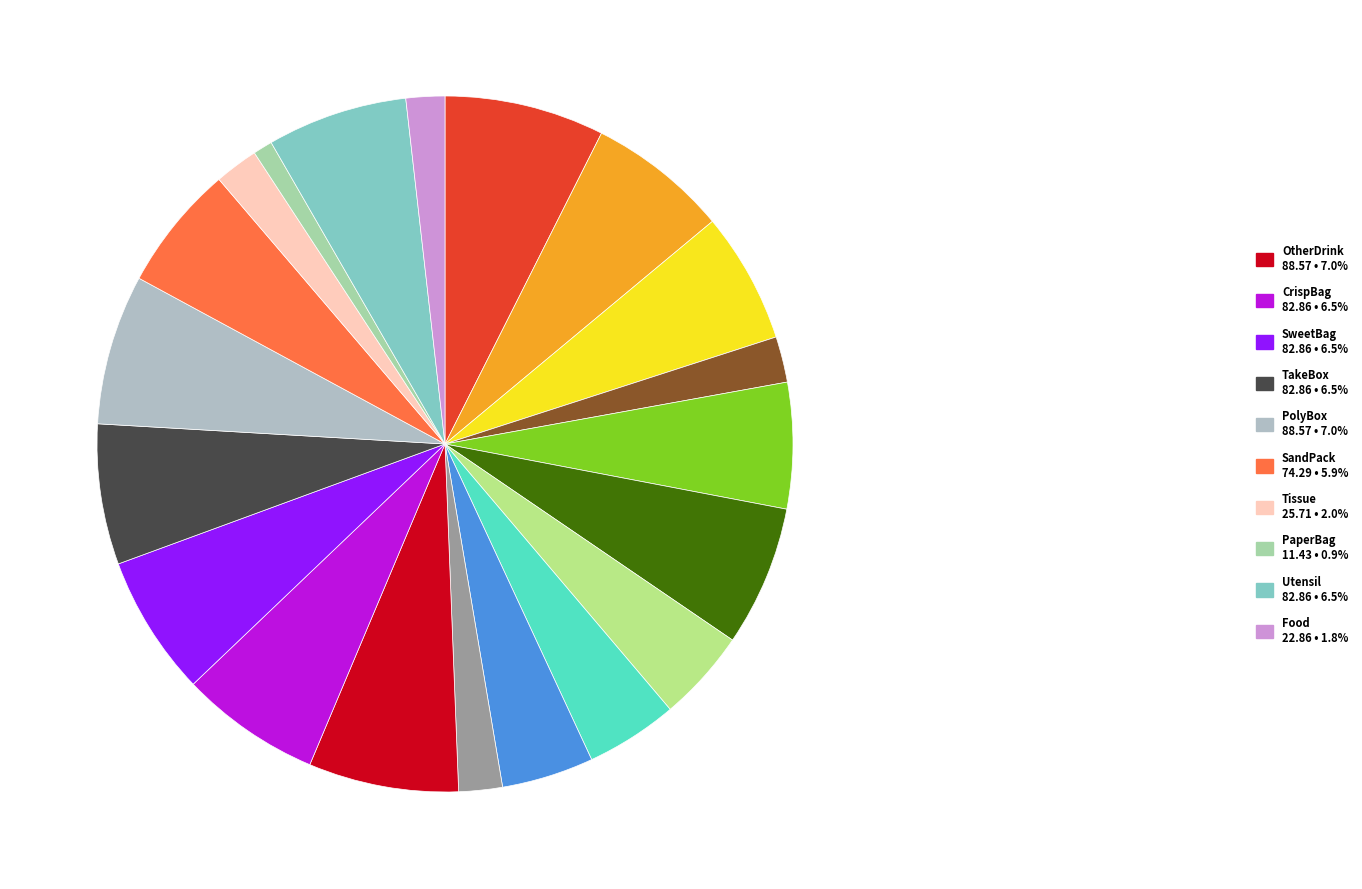

Rank the categories by value from lowest to highest.

PaperBag, Food, GlassBott, Tissue, Light, Can, PaperCup, HotCup, Gum, SandPack, CigRoll, CigWrap, PlasticBott, CrispBag, SweetBag, TakeBox, Utensil, OtherDrink, PolyBox, Cigarette